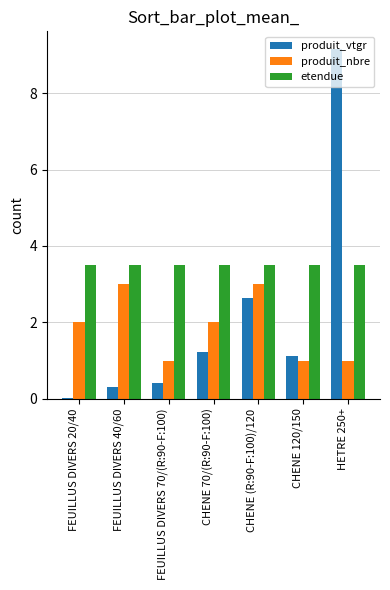

Between FEUILLUS DIVERS 70/(R:90-F:100) and HETRE 250+, which series saw the biggest shift?

produit_vtgr